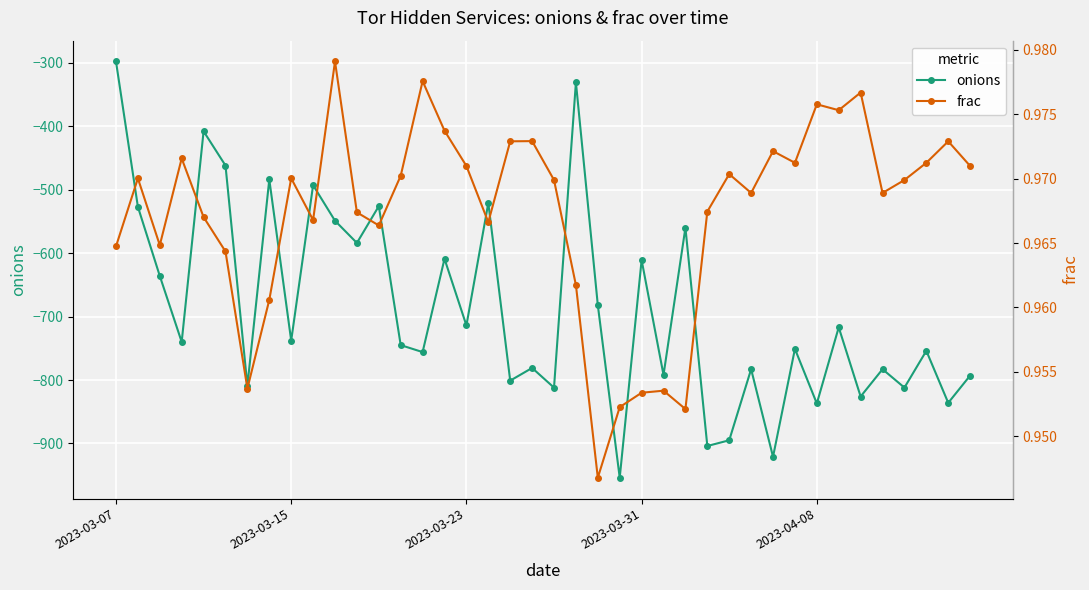

What position from the right is 10?

30